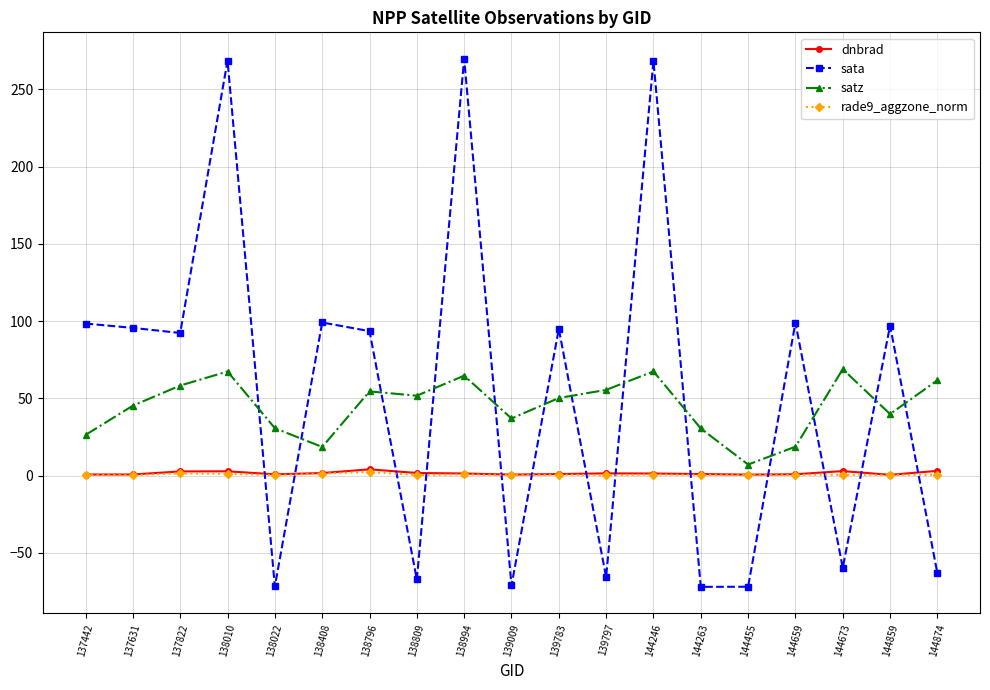

What is the approximate value of sata at 137631?

95.7